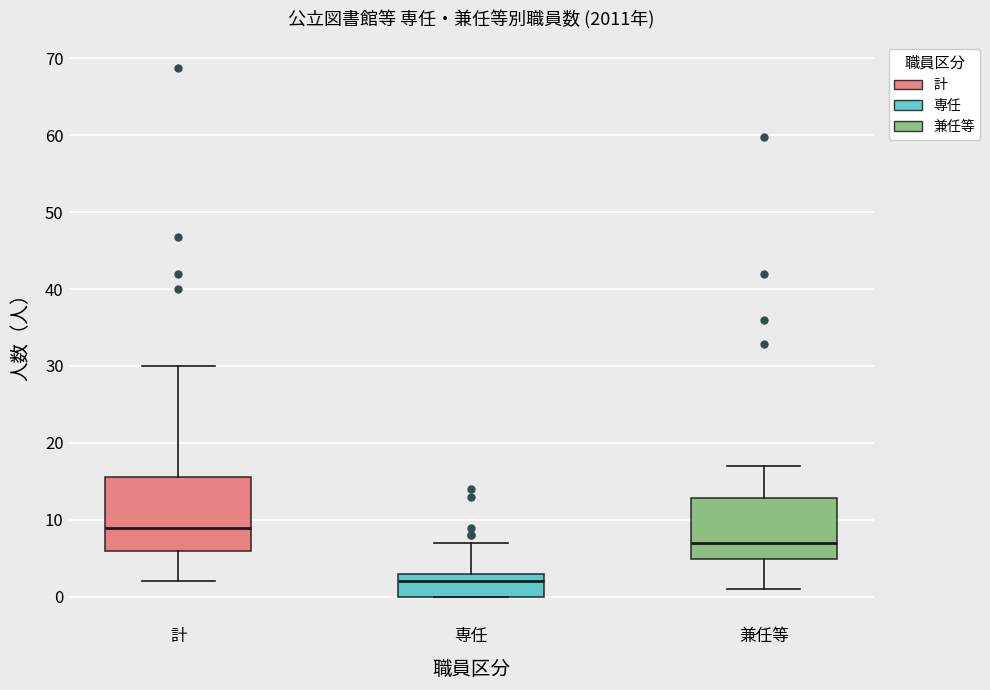

Comparing the boxes themselves (not the whiskers), which one is the tallest?

計